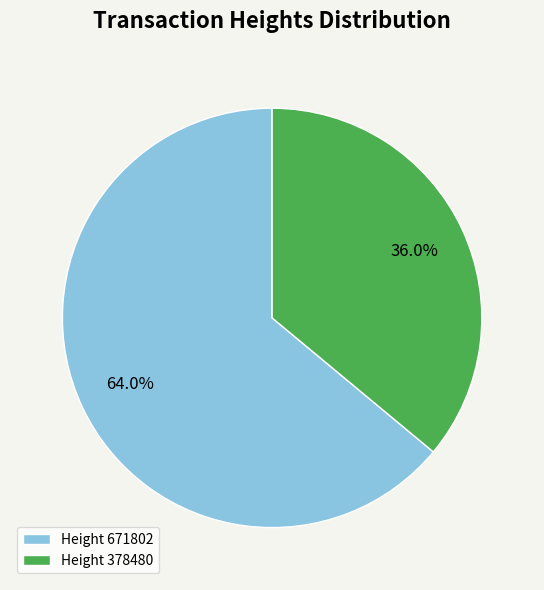

Rank the categories by value from lowest to highest.

Height 378480, Height 671802